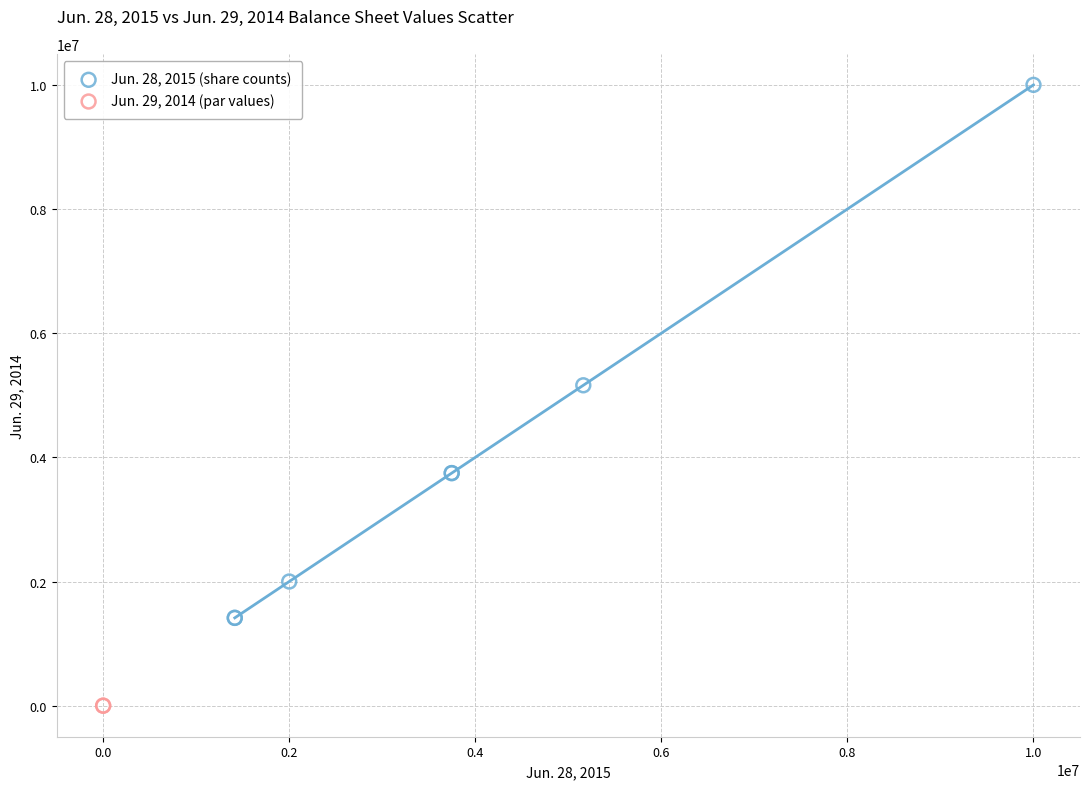

Which series reaches the minimum Y coordinate?

Jun. 29, 2014 (par values)